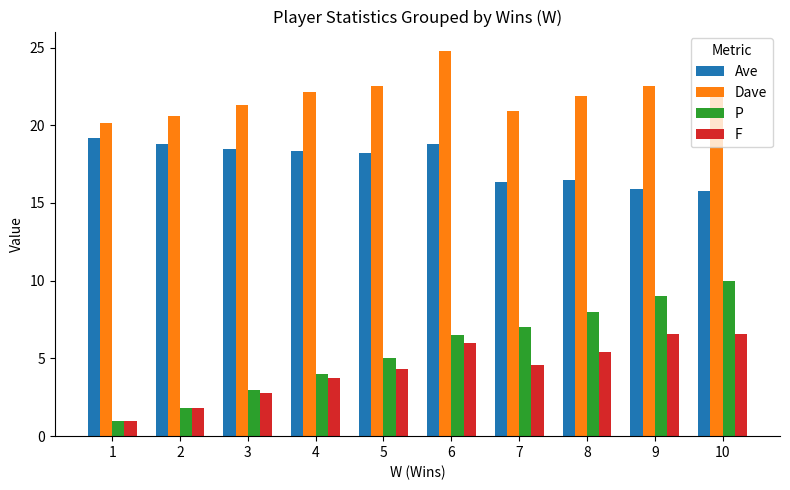

Rank the series at 7 from highest to lowest value.

Dave, Ave, P, F